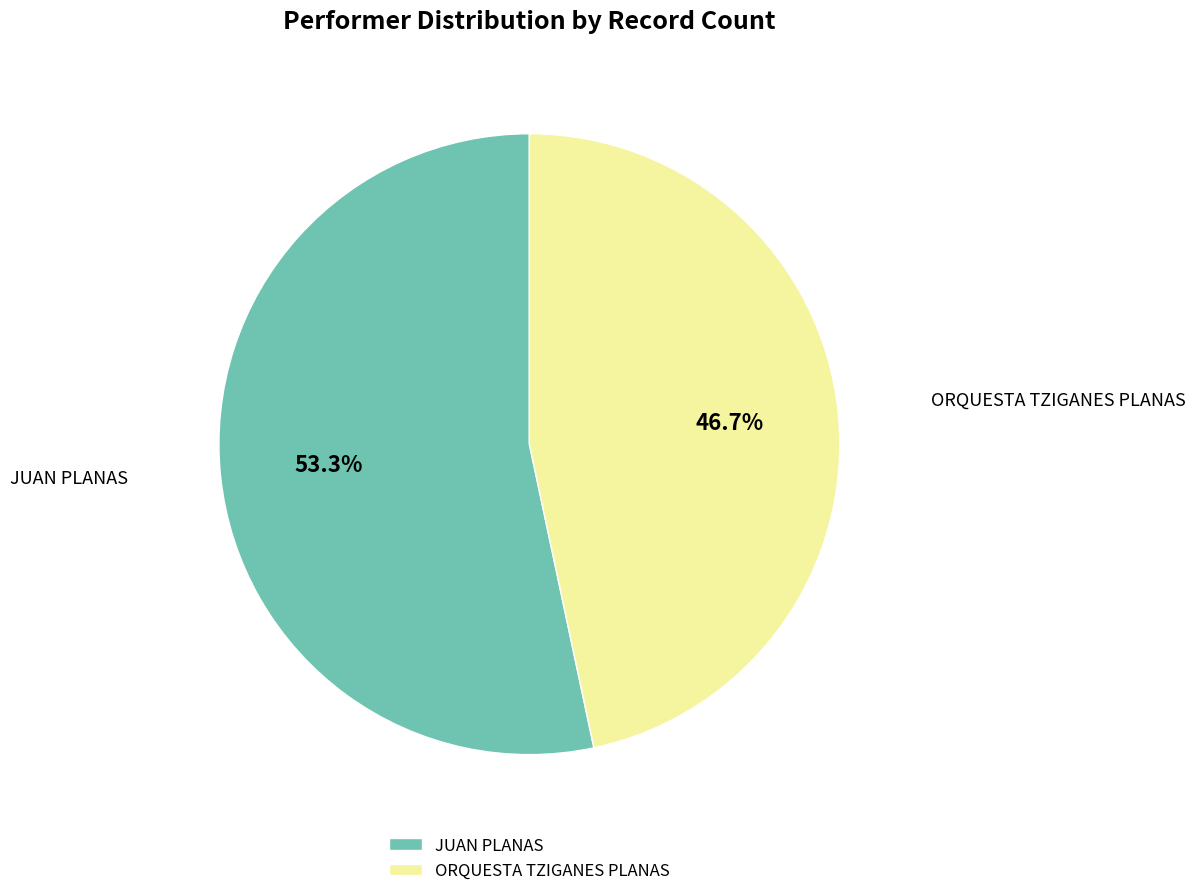

To the nearest percent, what is the difference between the largest and smallest slice percentages?

7%